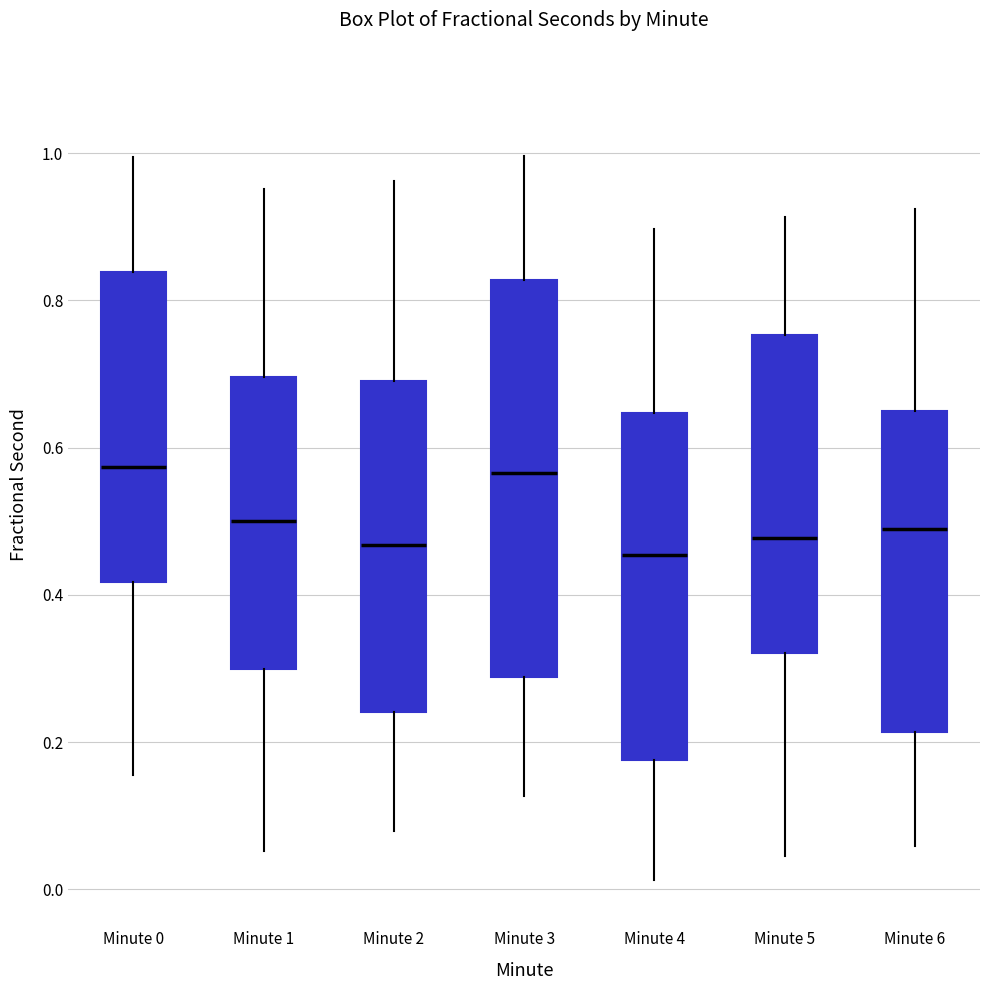

Reading left to right, transcribe this box plot: for each box, give where its median line is, the range the box spans, and where its two whiskers end, as read against the y-axis. The values are not printed on the chart, so give them approximately, as read against the axis.

Minute 0: median 0.58, box 0.42 to 0.84, whiskers 0.16 to 1.00
Minute 1: median 0.50, box 0.30 to 0.70, whiskers 0.06 to 0.96
Minute 2: median 0.46, box 0.24 to 0.68, whiskers 0.08 to 0.96
Minute 3: median 0.56, box 0.28 to 0.82, whiskers 0.12 to 1.00
Minute 4: median 0.46, box 0.18 to 0.64, whiskers 0.02 to 0.90
Minute 5: median 0.48, box 0.32 to 0.76, whiskers 0.04 to 0.92
Minute 6: median 0.48, box 0.22 to 0.64, whiskers 0.06 to 0.92